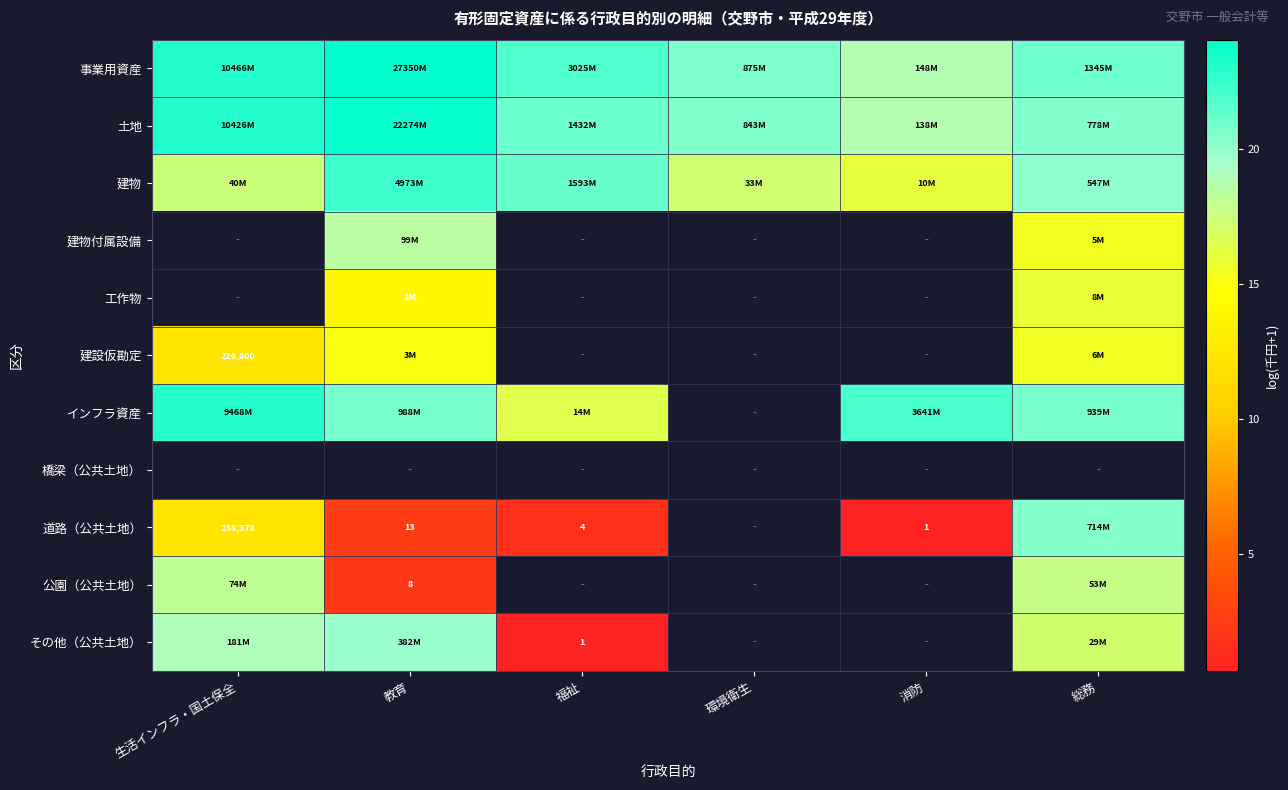

How many values in インフラ資産 are above zero?

5